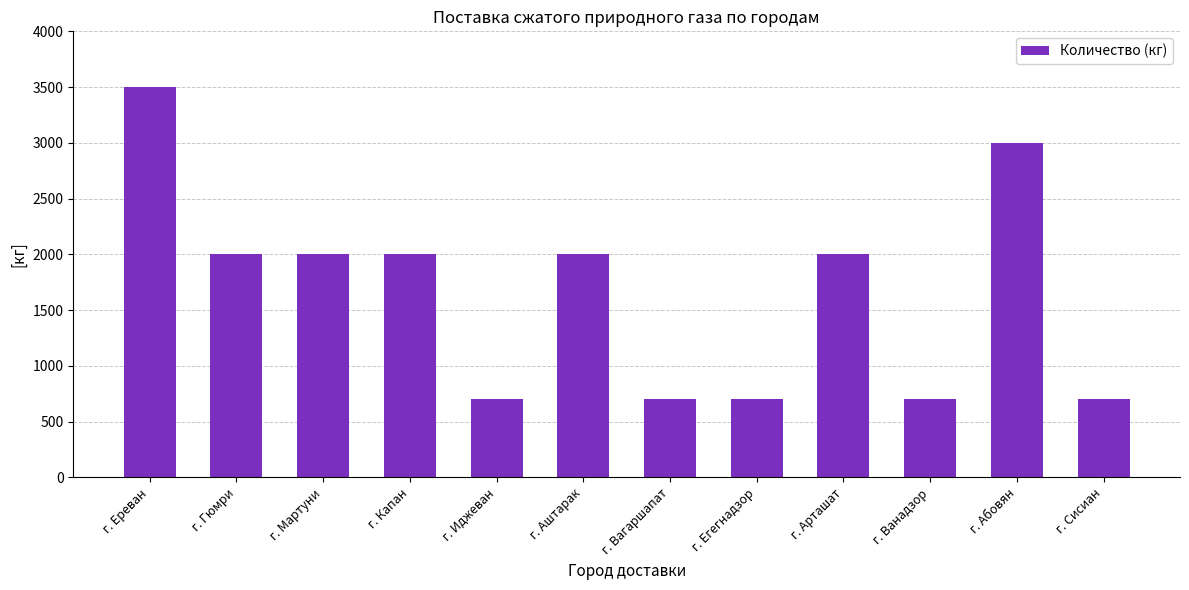

What is the difference between the values at г. Ереван and г. Сисиан?

2800